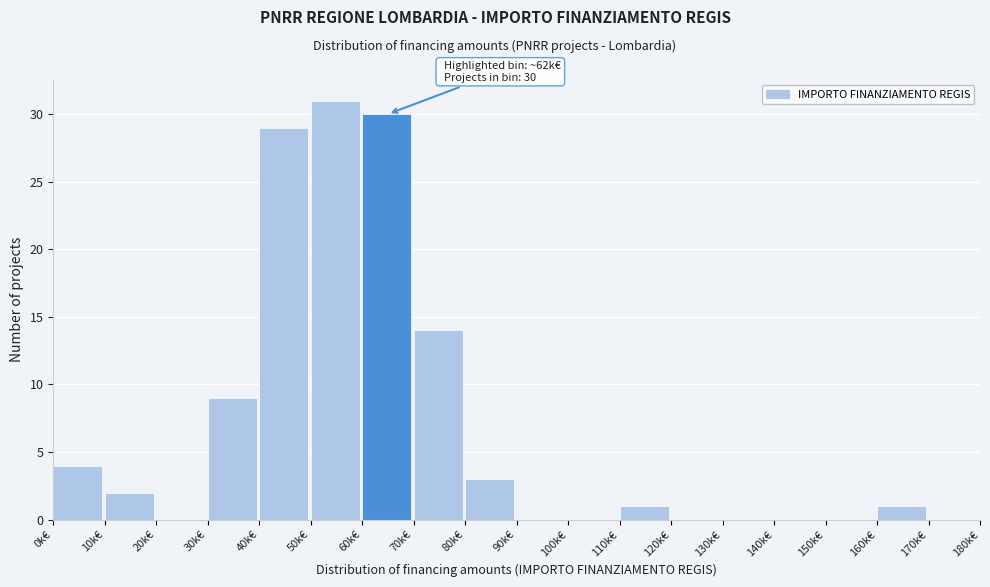

Reading right to left, transcribe all the data shown in this chart.

170k€=0	160k€=1	150k€=0	140k€=0	130k€=0	120k€=0	110k€=1	100k€=0	90k€=0	80k€=3	70k€=14	60k€=30	50k€=31	40k€=29	30k€=9	20k€=0	10k€=2	0k€=4